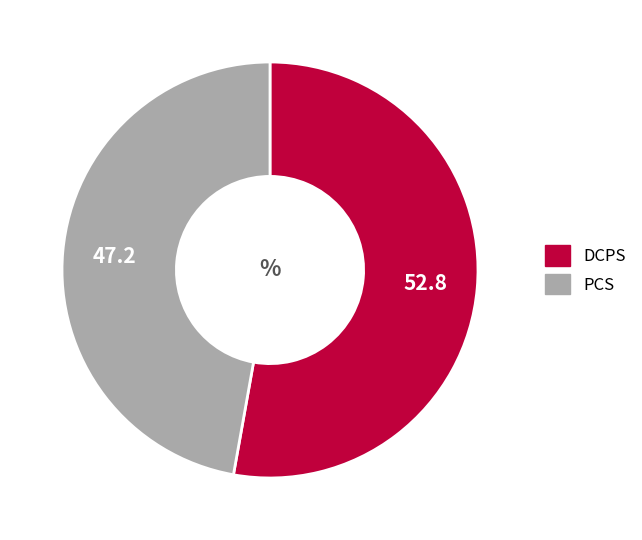

Combined, do PCS and DCPS account for over 50%?

Yes